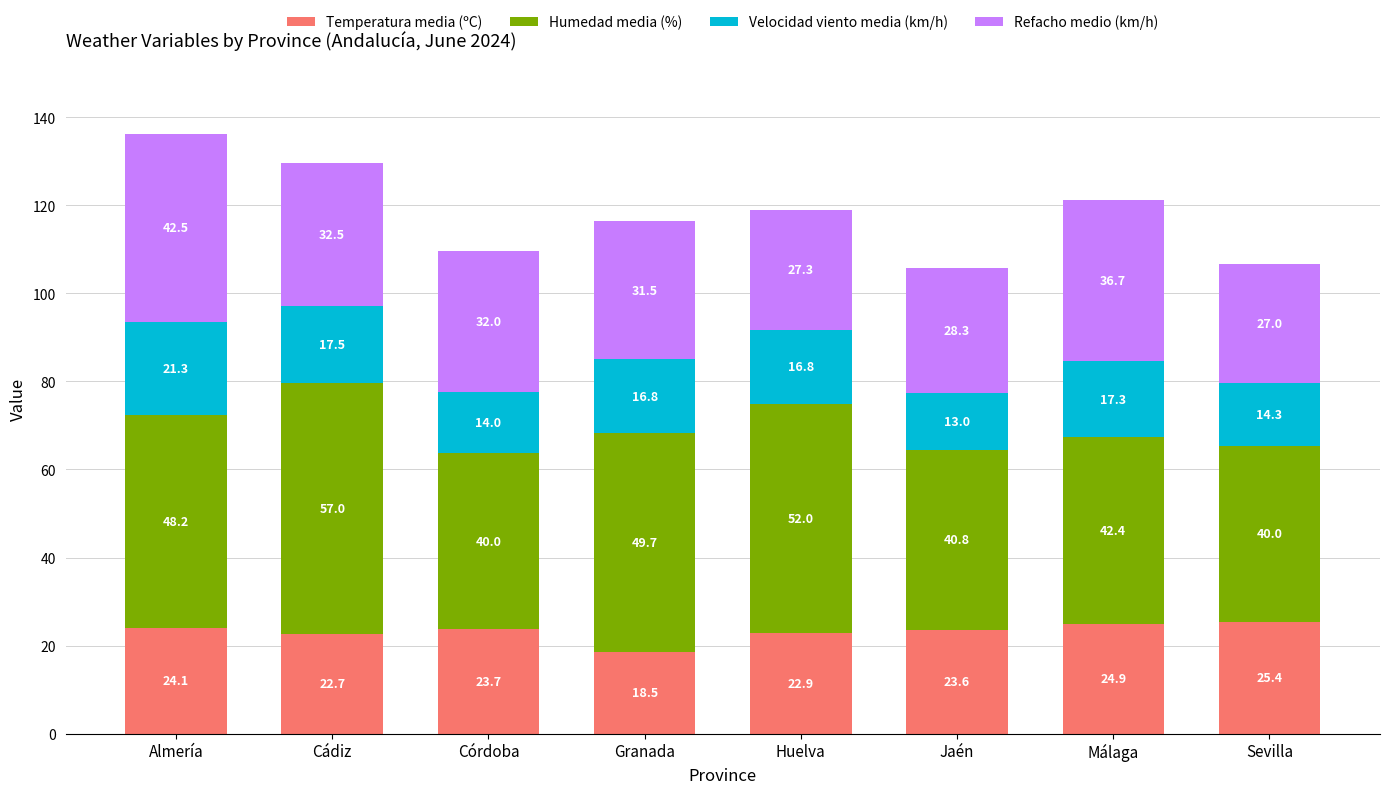

Reading left to right, transcribe the values for Temperatura media (ºC).

24.1	22.7	23.7	18.5	22.9	23.6	24.9	25.4